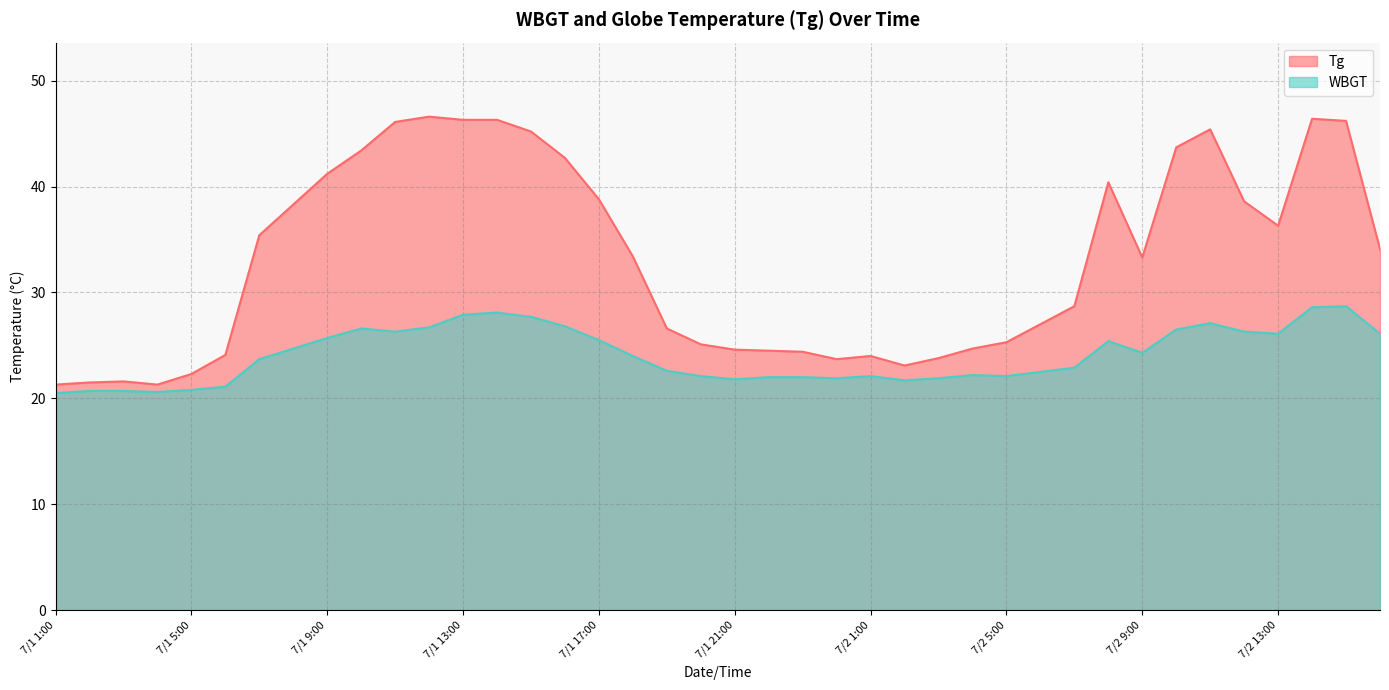

What is the average value of the WBGT series?

24.1